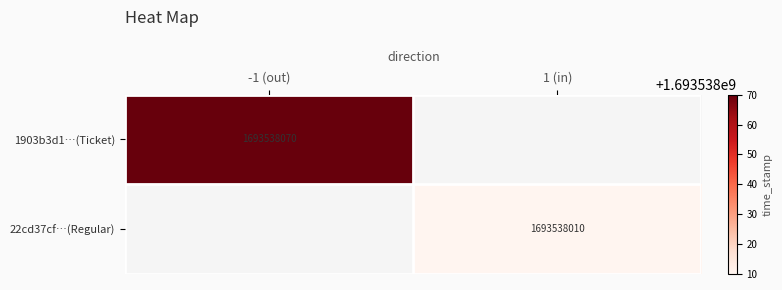

Reading left to right, transcribe all the data shown in this chart.

1903b3d10088df08132698bfa02d93ee215ebb1: -1	1693538070
22cd37cf7585d2f07089e246a57238271199ba0: 1	1693538010